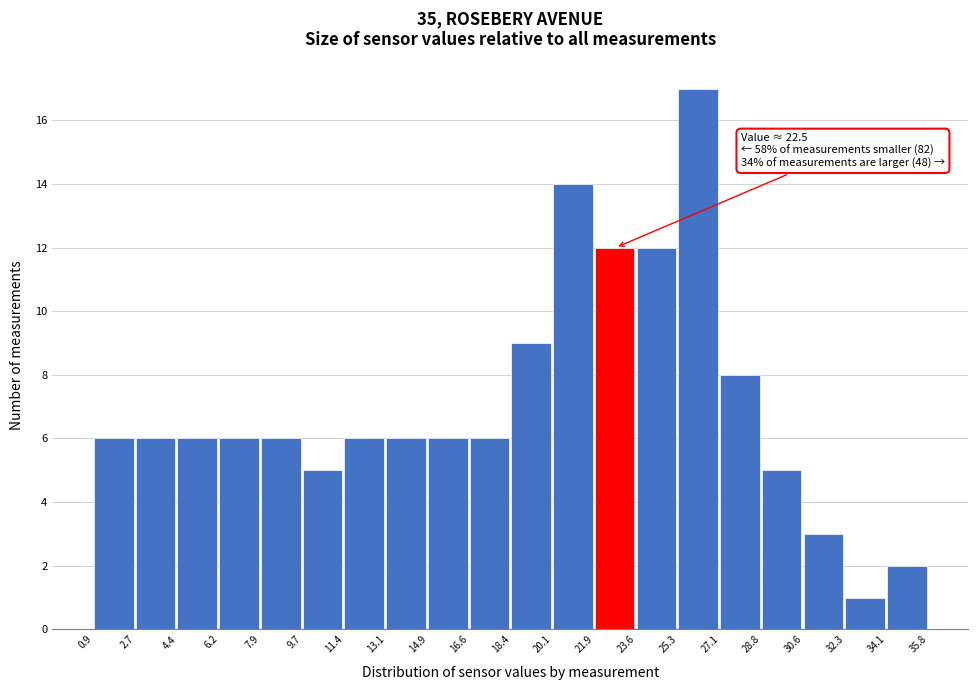

Which range on the x-axis has the tallest bar?

25.3 to 27.1